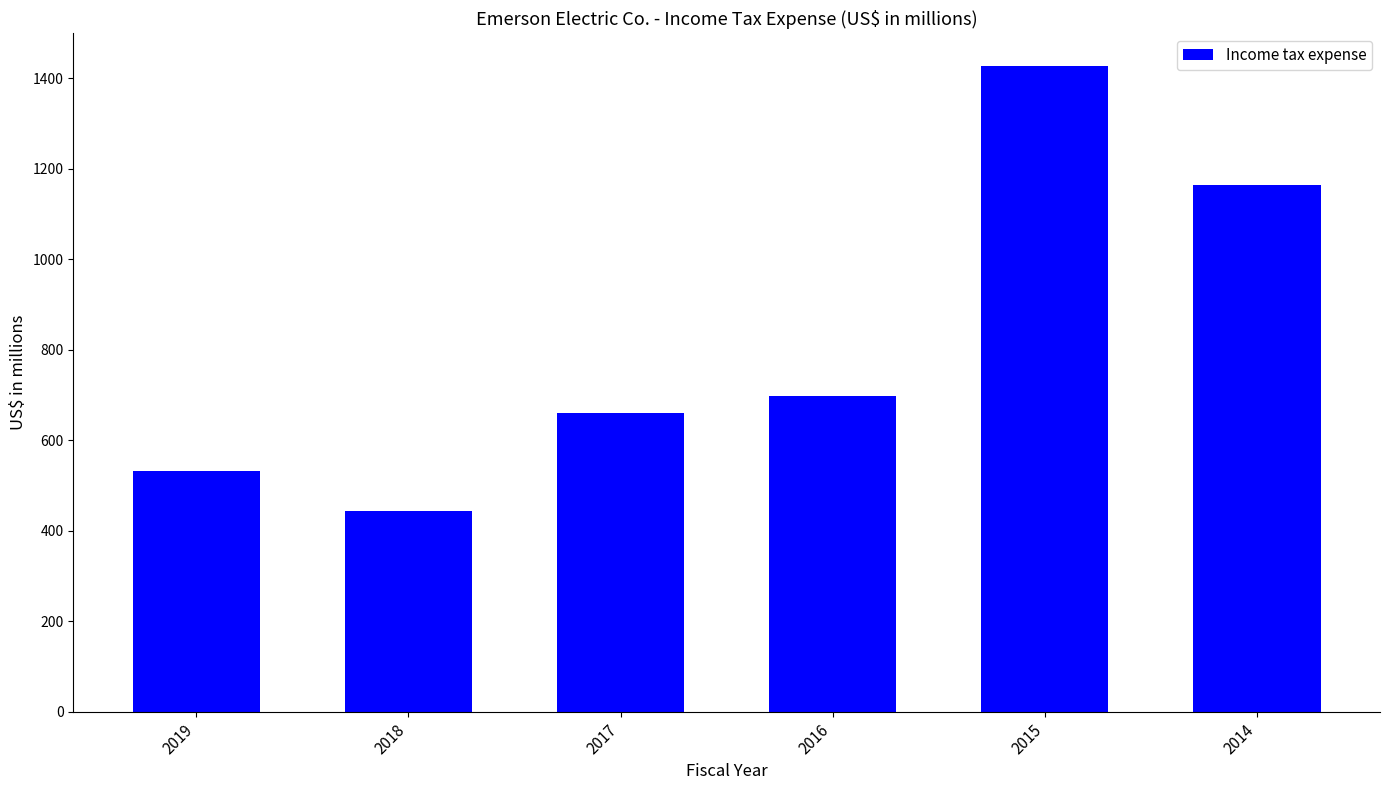

Reading right to left, list all the values displayed in this chart.

1164	1428	697	660	443	531